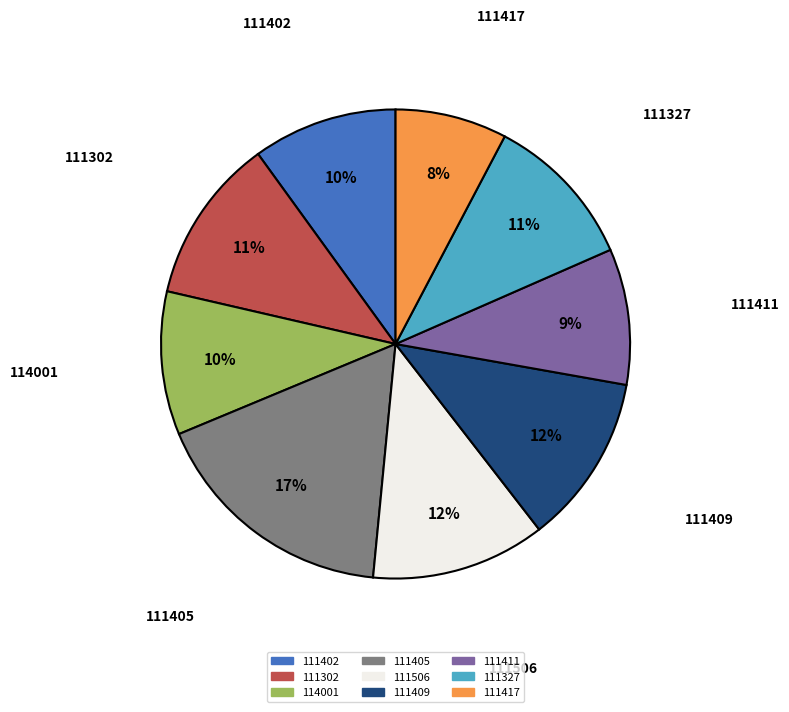

To the nearest percent, what is the difference between the largest and smallest slice percentages?

9%